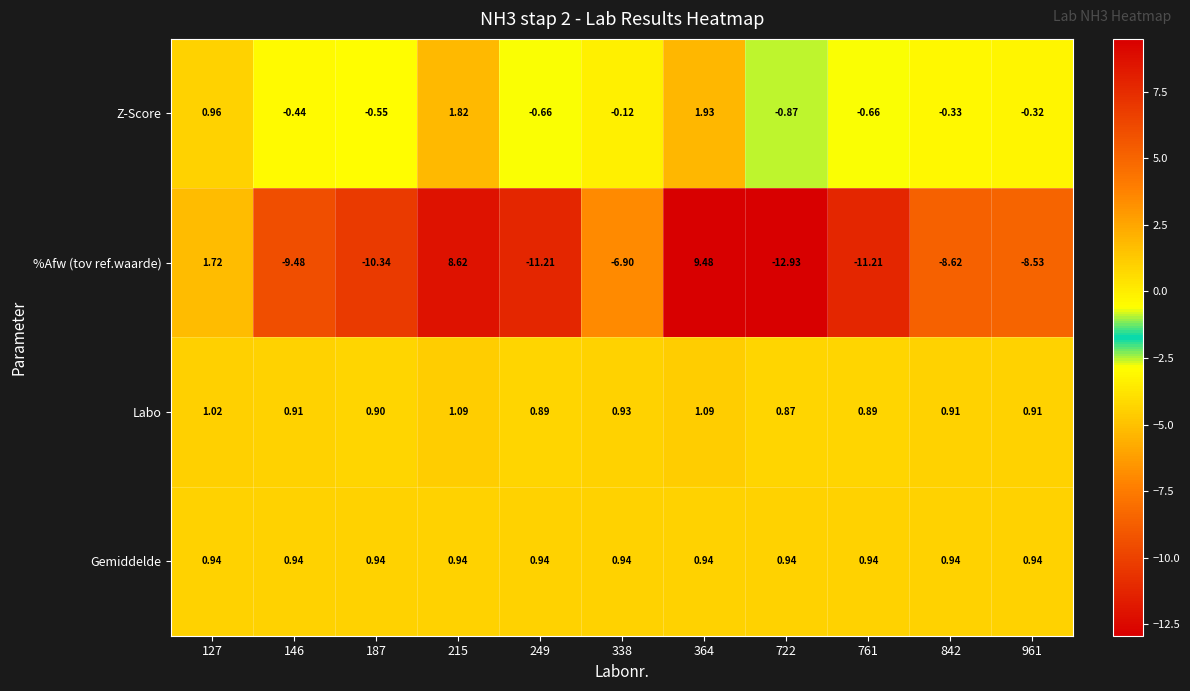

Which series has the largest range (max minus min)?

%Afw (tov ref.waarde)